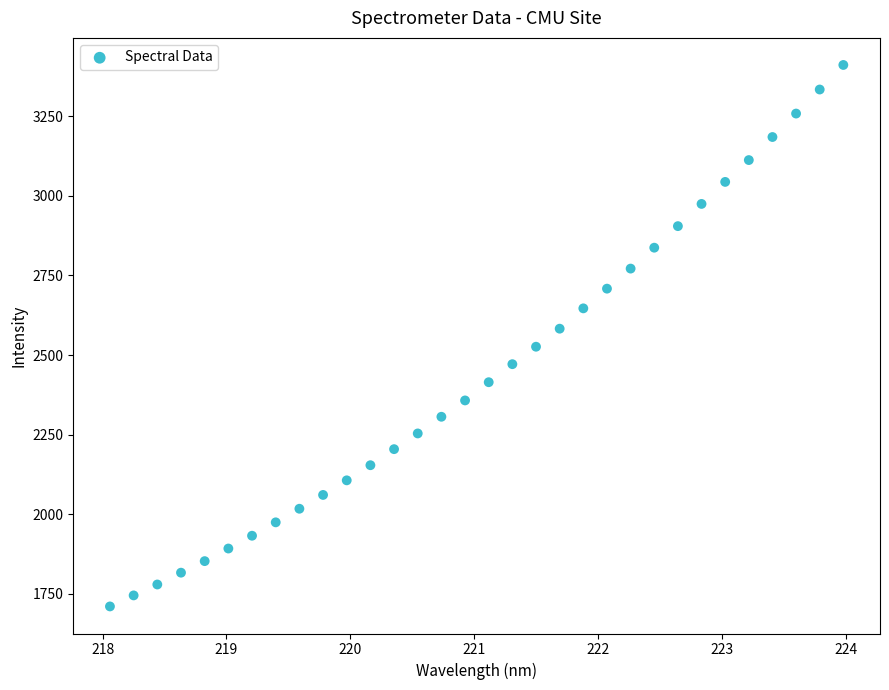

What is the range of X values (max minus min)?

5.9